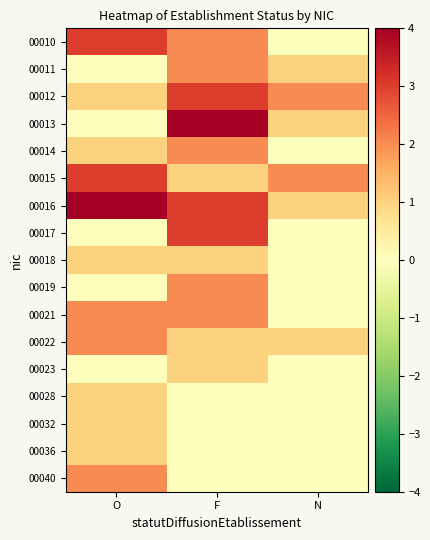

At N, list the series in order from smallest to largest.

00010, 00014, 00017, 00018, 00019, 00021, 00023, 00028, 00032, 00036, 00040, 00011, 00013, 00016, 00022, 00012, 00015